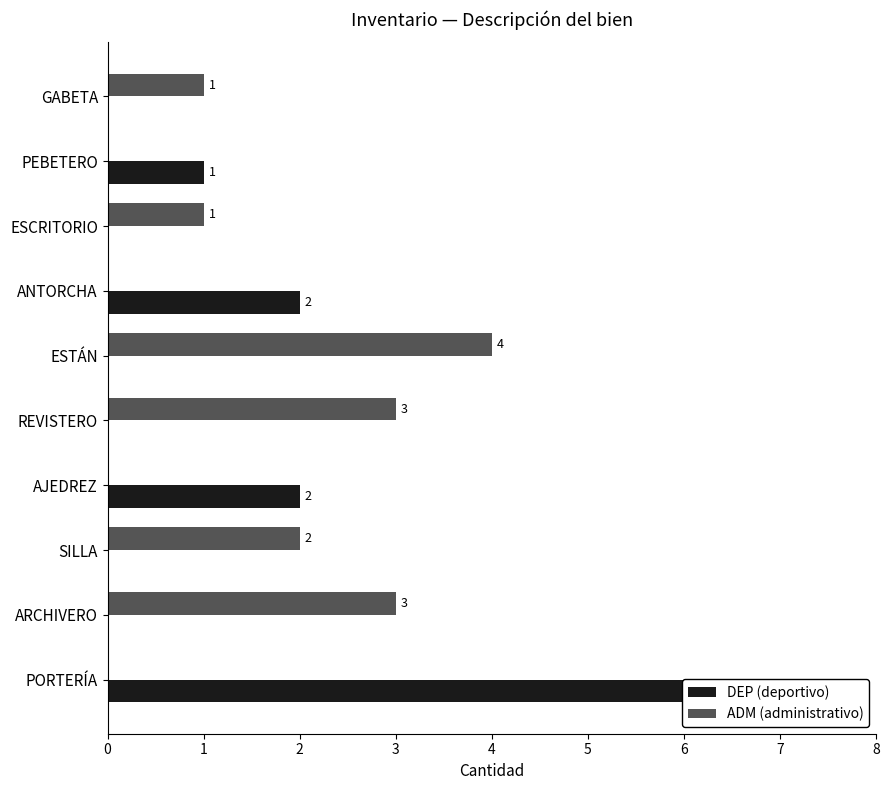

How many values in the ADM (administrativo) series exceed 1?

4